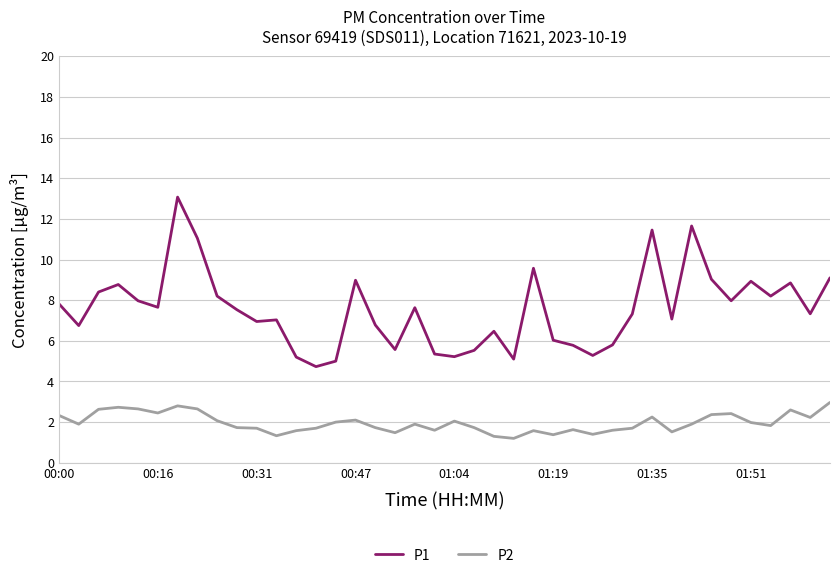

What are all the series names shown in the legend?

P1, P2